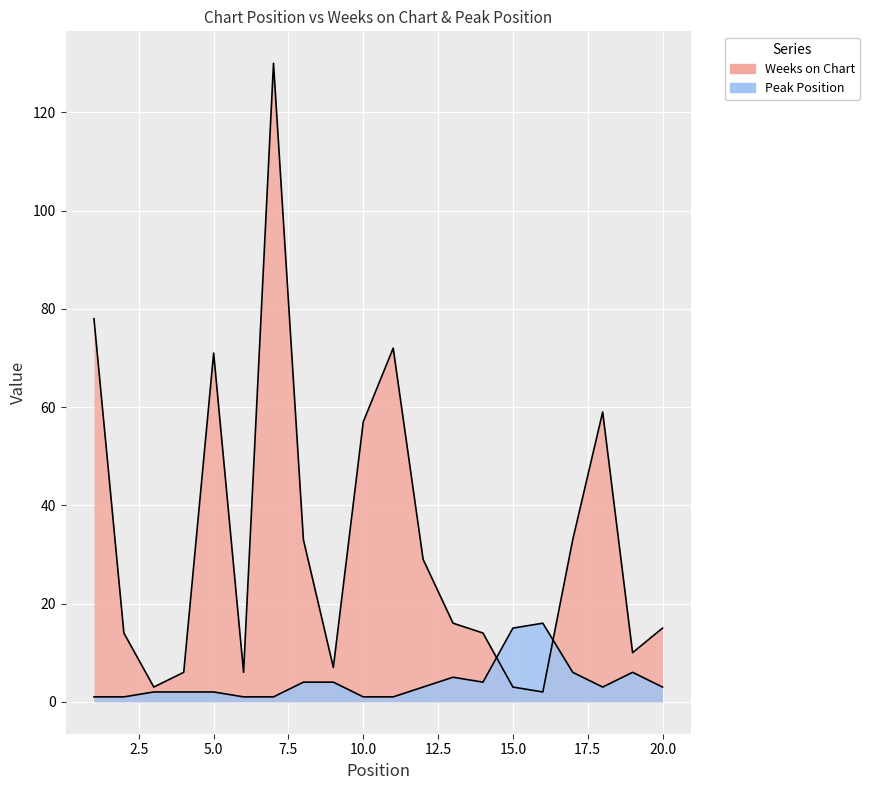

The Peak Position series shows 5 at 12. True or false?

False